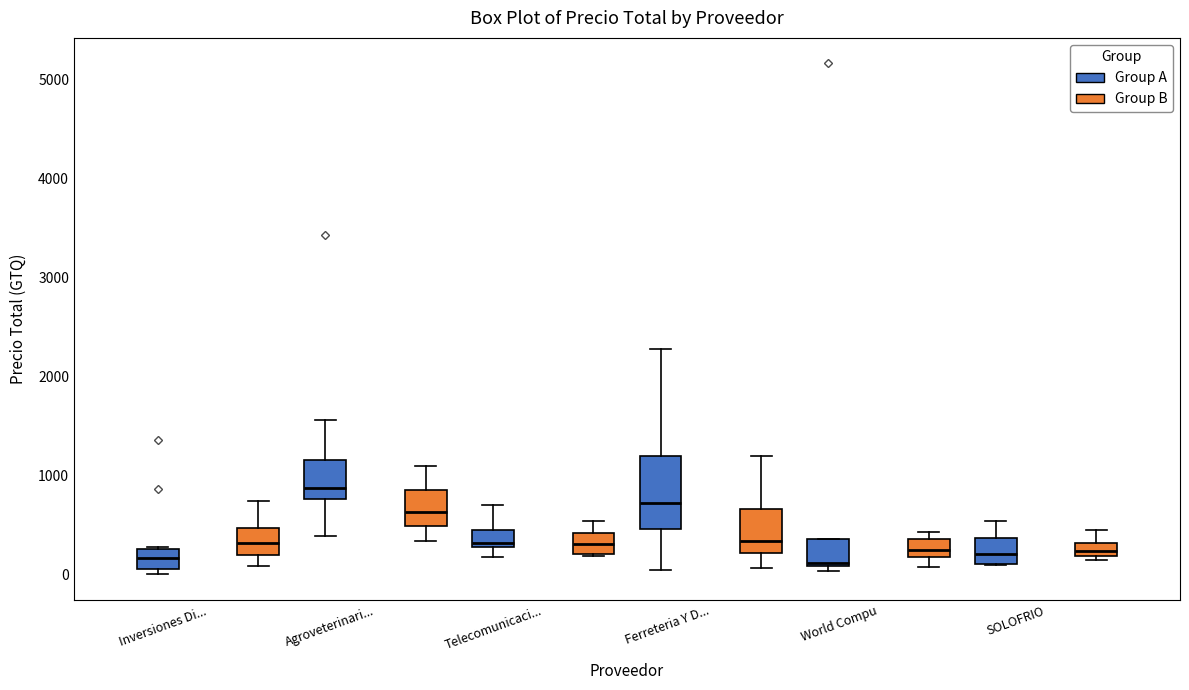

Which box is the tallest, from its lower edge to its upper edge?

Ferreteria Y D... (Group A)